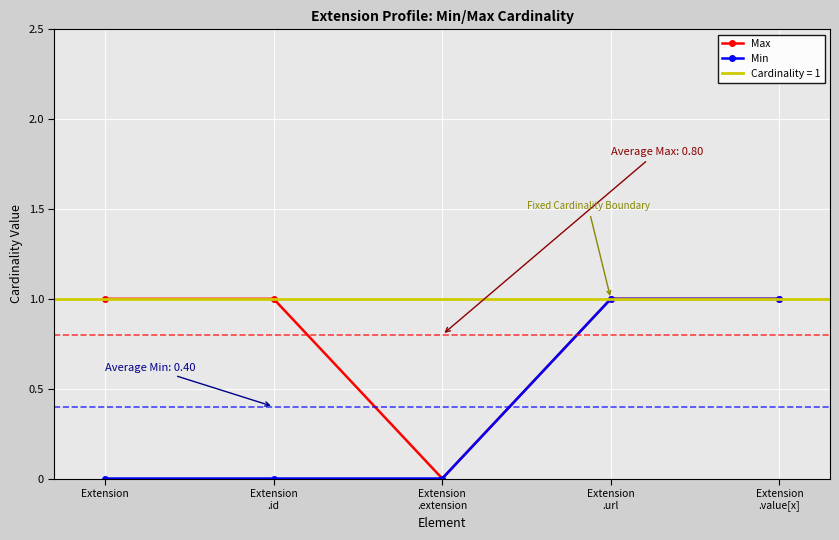

What is the difference between the highest and lowest values at Extension?

1